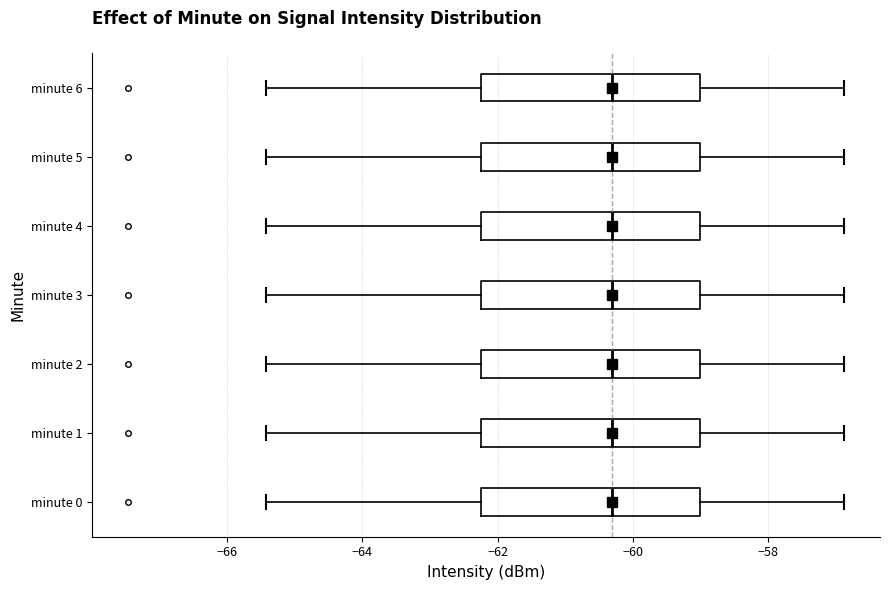

Where does the median line of the box for minute 2 sit on the x-axis? The values are not printed on the chart, so give them approximately, as read against the axis.

-60.4